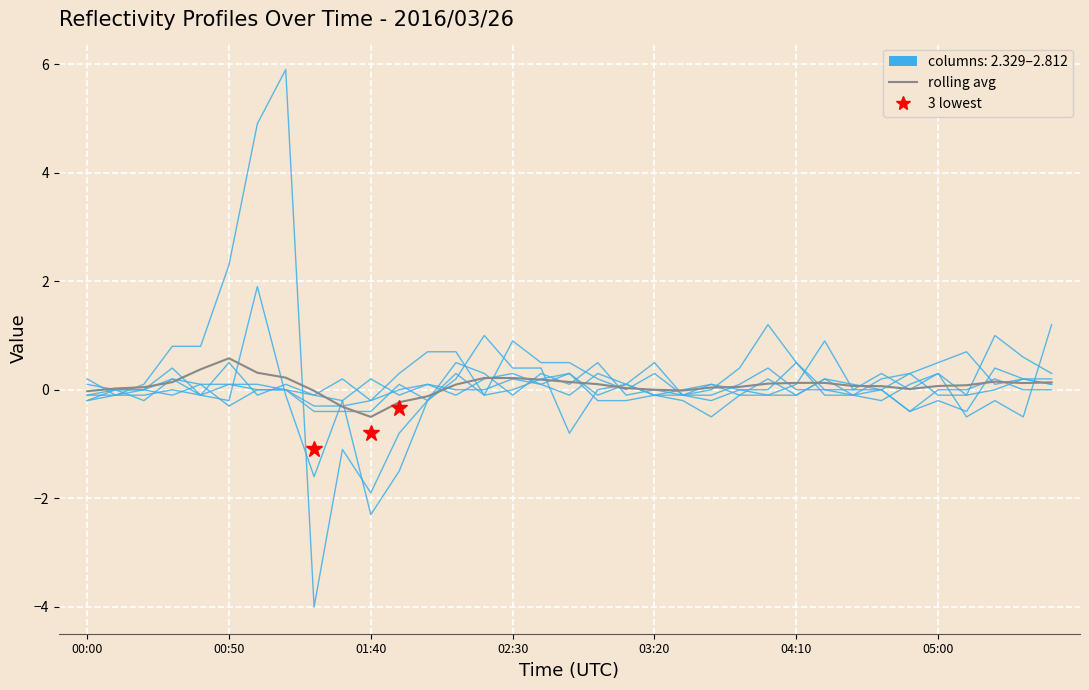

The value at 34 is 0.1. True or false?

True